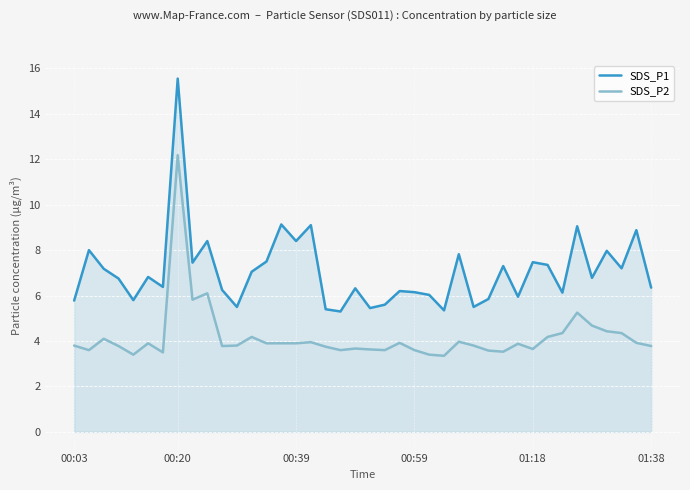

Which series has the largest range (max minus min)?

SDS_P1